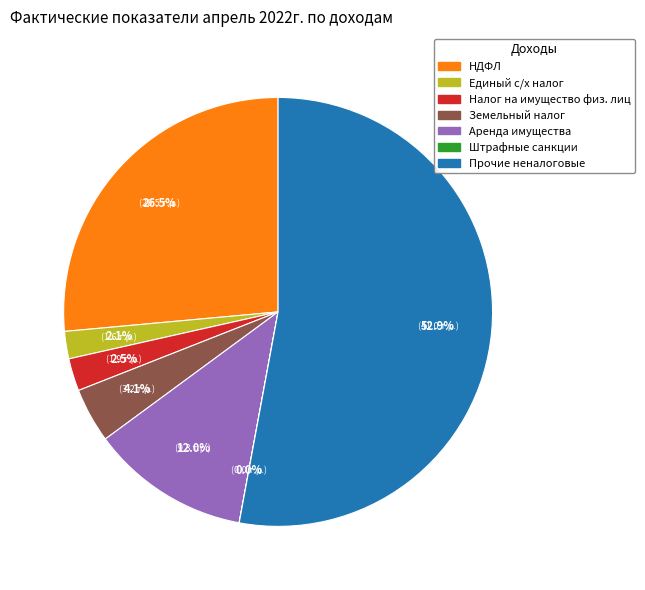

Is there any slice that represents more than half of the pie?

Yes